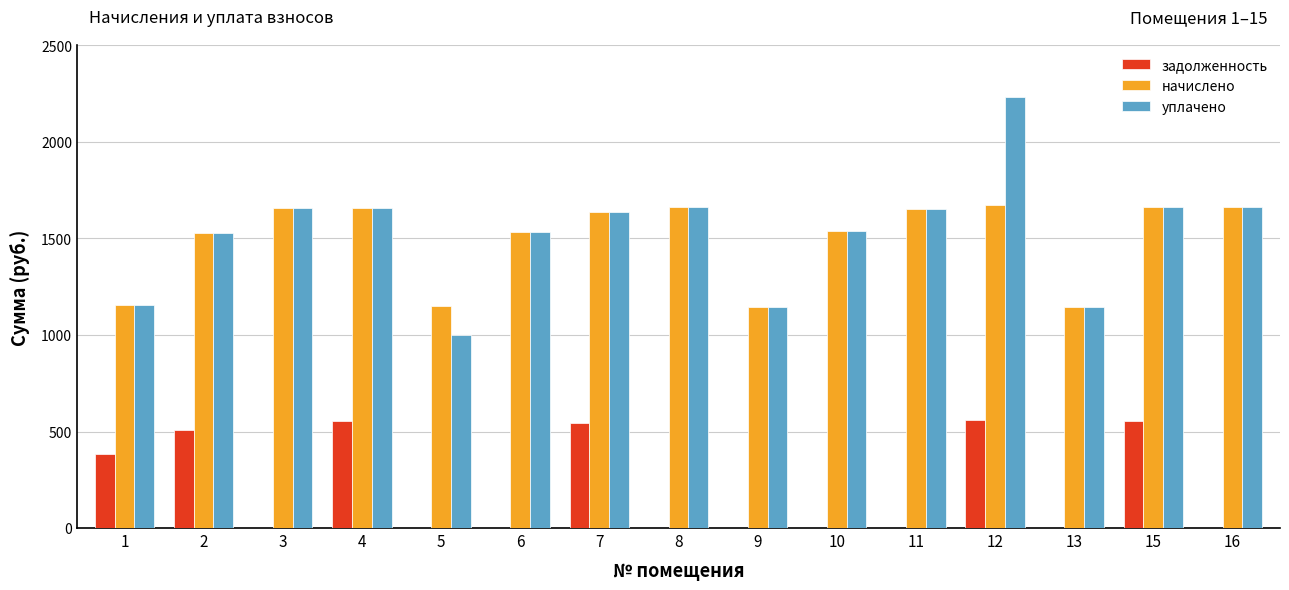

What is the sum of all начислено values?

22468.6